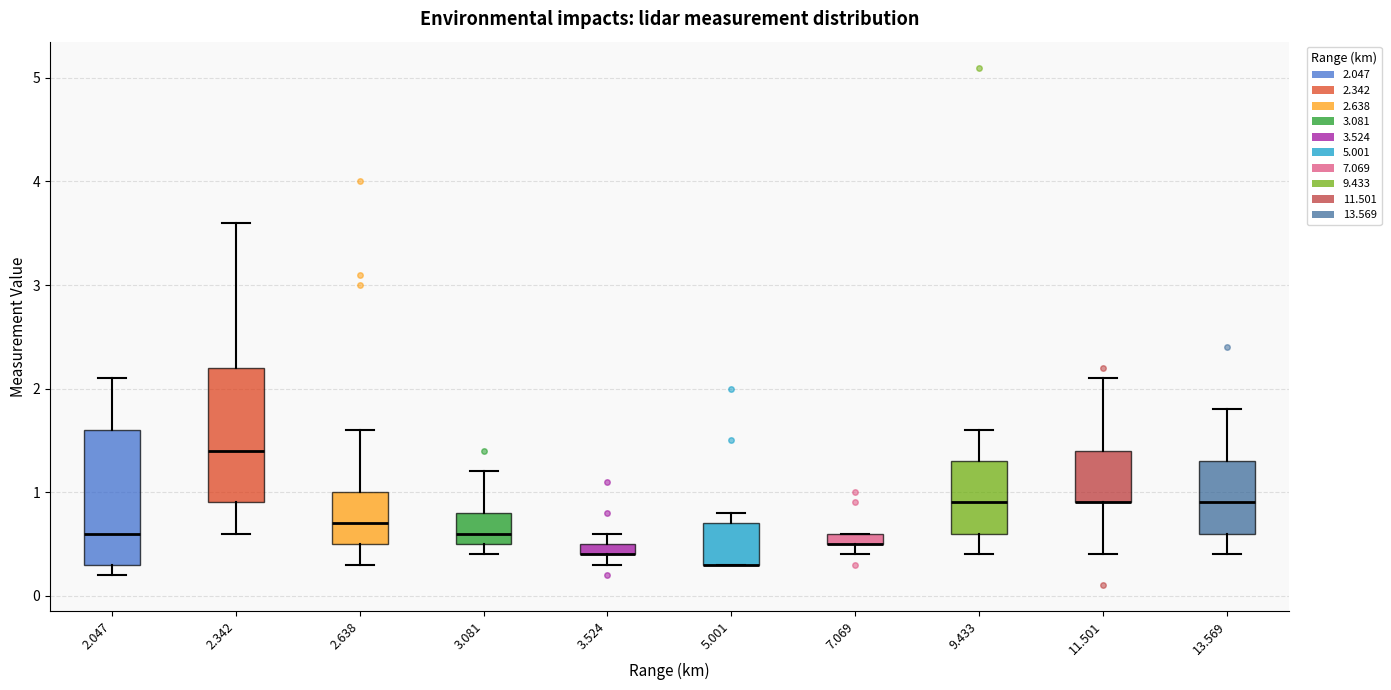

Where is the upper edge of the box at x = 13.569 on the y-axis? The values are not printed on the chart, so give them approximately, as read against the axis.

1.3